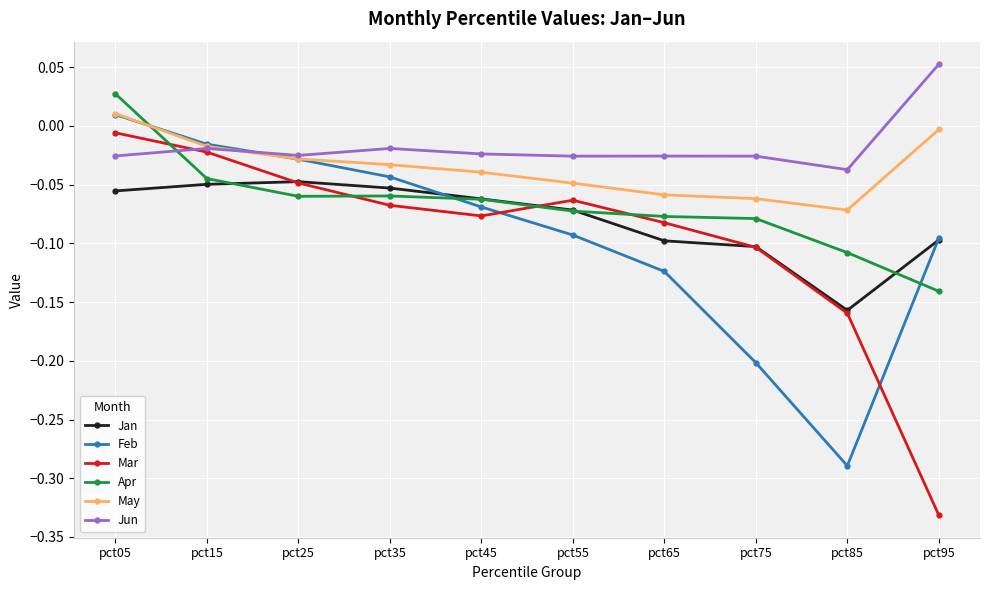

How many interior local valleys does the Feb series have?

1